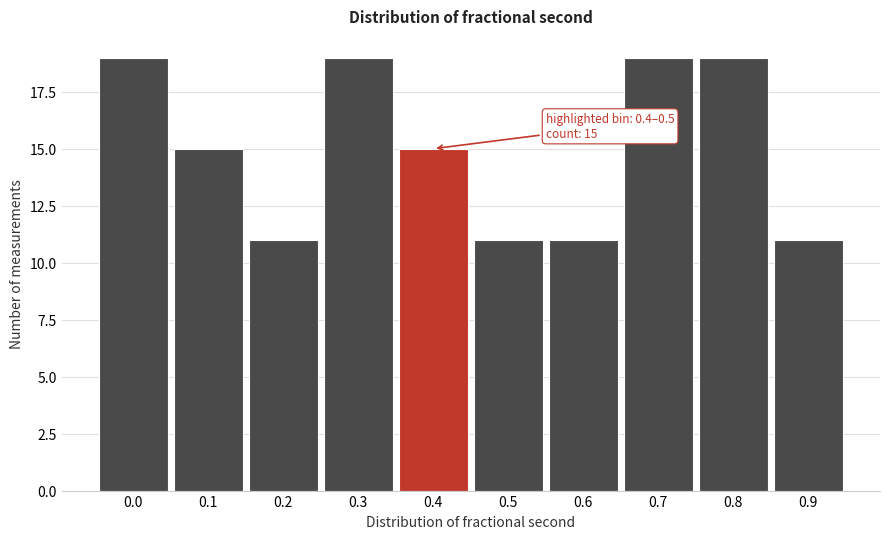

Reading right to left, extract all data points from this chart.

11	19	19	11	11	15	19	11	15	19